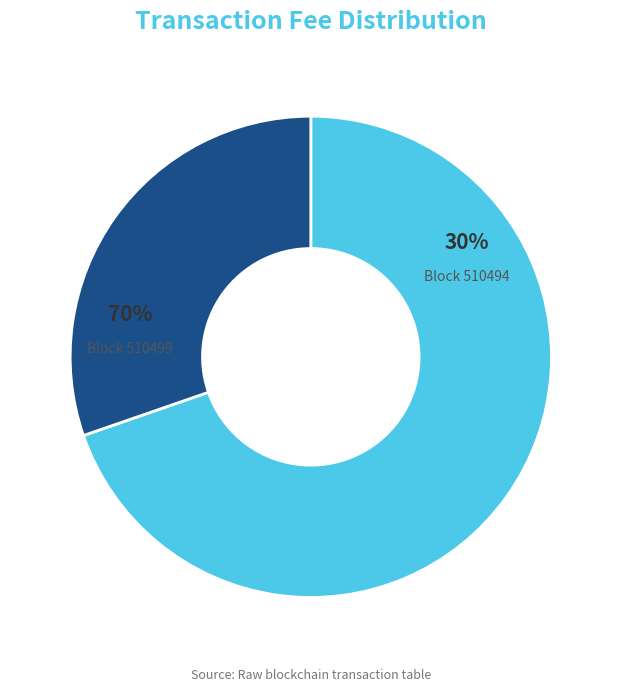

Is 510494 the majority of the pie?

No